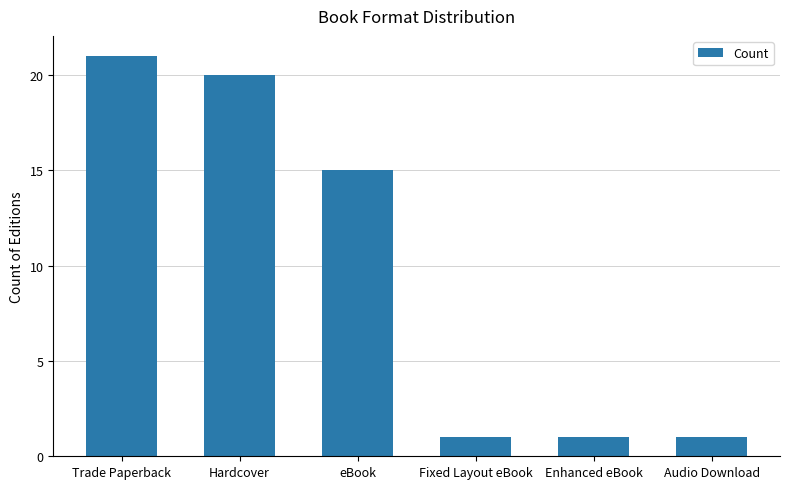

What is the difference between the maximum and minimum values?

20